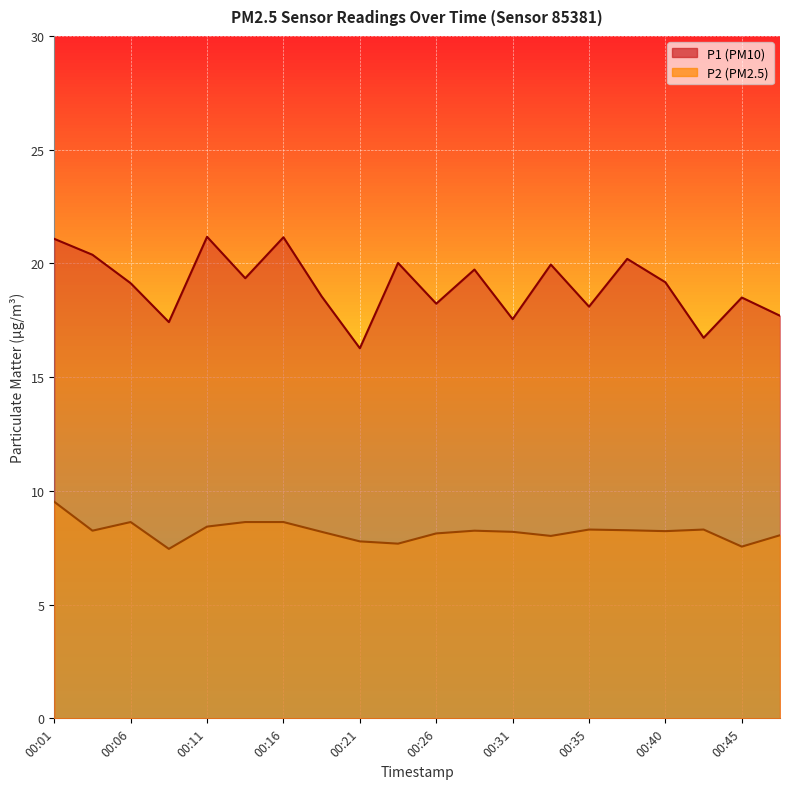

True or false: P1 has a value of 18.2 at 00:26.

True